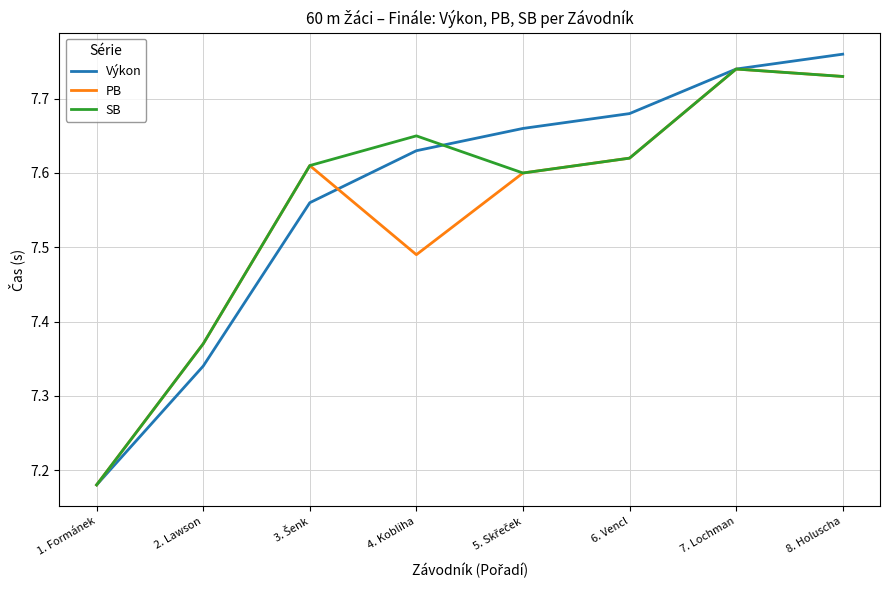

What is the difference between the maximum and second lowest values in the PB series?

0.4